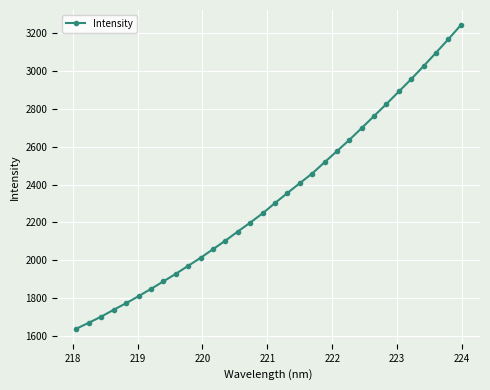

What is the value of the 9th point from the left?

1928.4